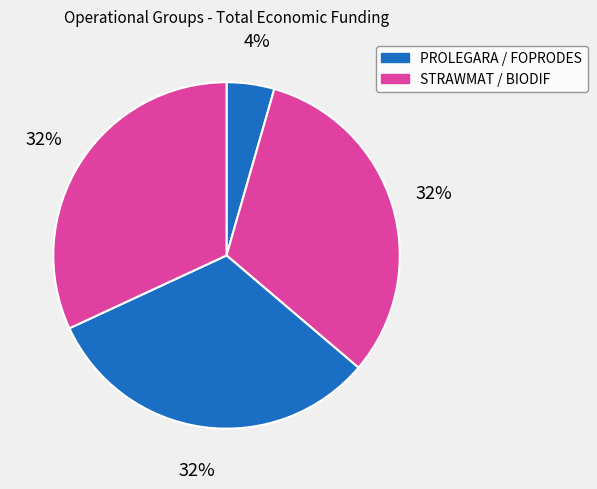

Count the number of slices in the pie.

4